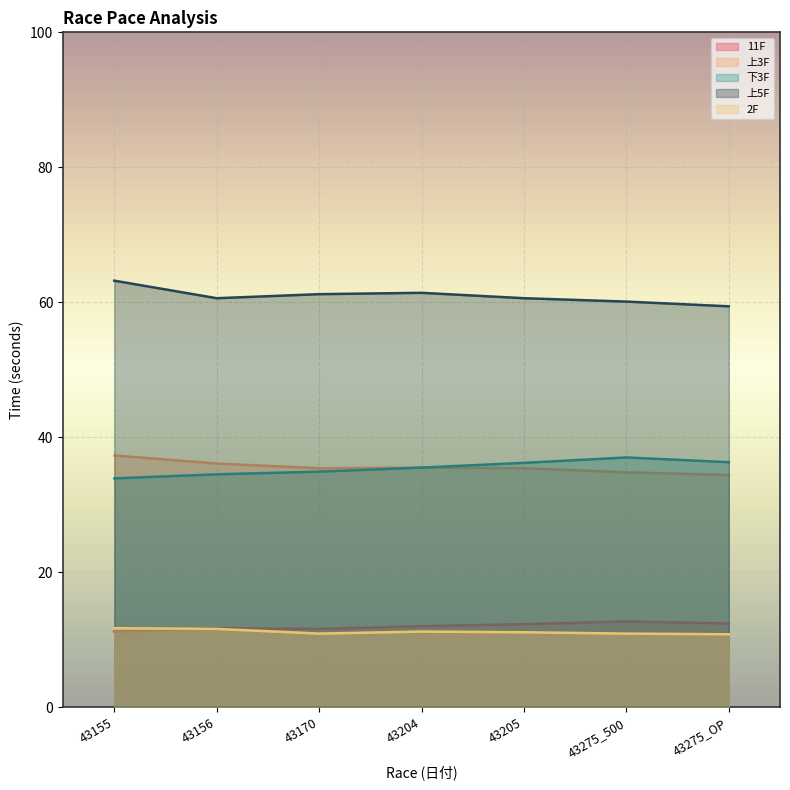

Reading right to left, what are all the values shown in this chart?

11F: 43275_OP=12.4	43275_500=12.7	43205=12.3	43204=12.0	43170=11.6	43156=11.7	43155=11.2
上3F: 43275_OP=34.4	43275_500=34.8	43205=35.4	43204=35.5	43170=35.4	43156=36.1	43155=37.3
下3F: 43275_OP=36.3	43275_500=37.0	43205=36.2	43204=35.5	43170=34.9	43156=34.5	43155=33.9
上5F: 43275_OP=59.4	43275_500=60.1	43205=60.6	43204=61.4	43170=61.2	43156=60.6	43155=63.2
2F: 43275_OP=10.8	43275_500=10.9	43205=11.1	43204=11.2	43170=10.9	43156=11.6	43155=11.7